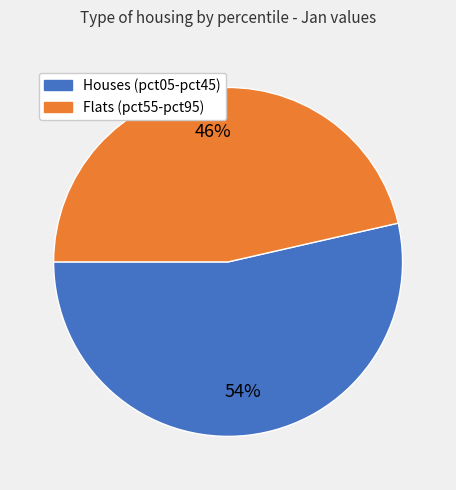

To the nearest percent, what is the average slice percentage?

50%